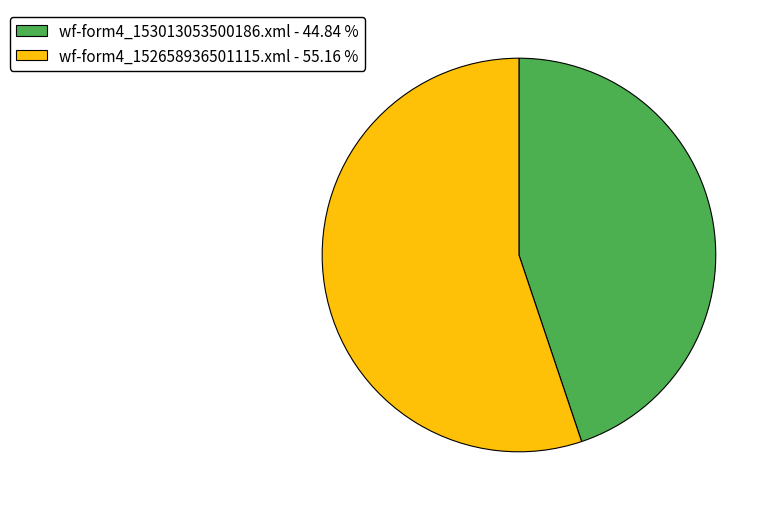

Which slice is the smallest?

wf-form4_153013053500186.xml